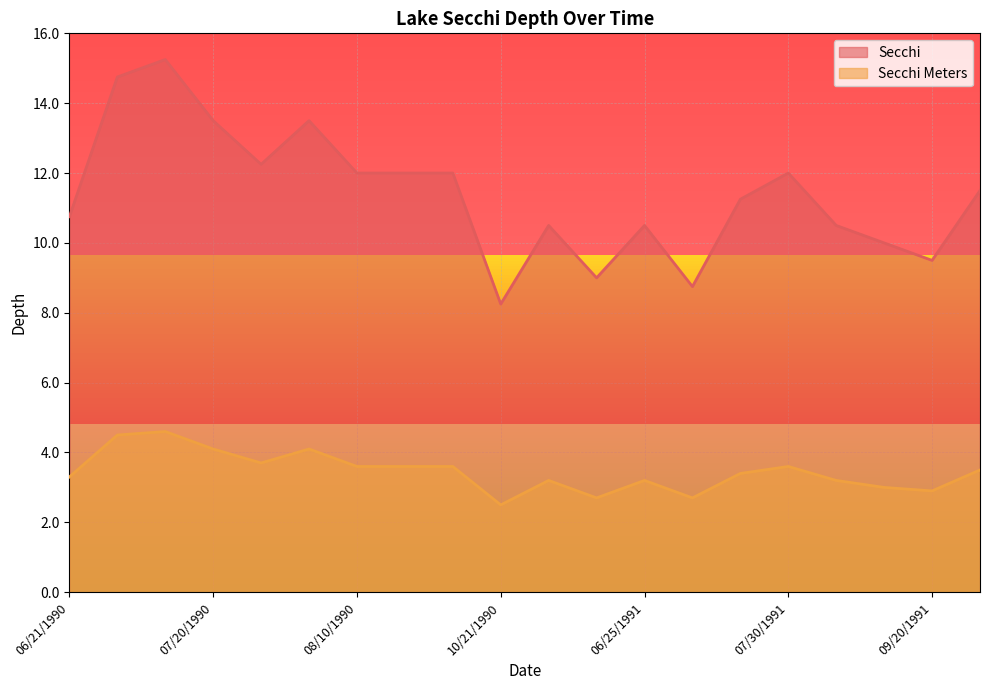

Reading left to right, extract all data points from this chart.

Secchi Meters: 3.3	4.5	4.6	4.1	3.7	4.1	3.6	3.6	3.6	2.5	3.2	2.7	3.2	2.7	3.4	3.6	3.2	3.0	2.9	3.5
Secchi: 10.8	14.8	15.2	13.5	12.2	13.5	12.0	12.0	12.0	8.2	10.5	9.0	10.5	8.8	11.2	12.0	10.5	10.0	9.5	11.5